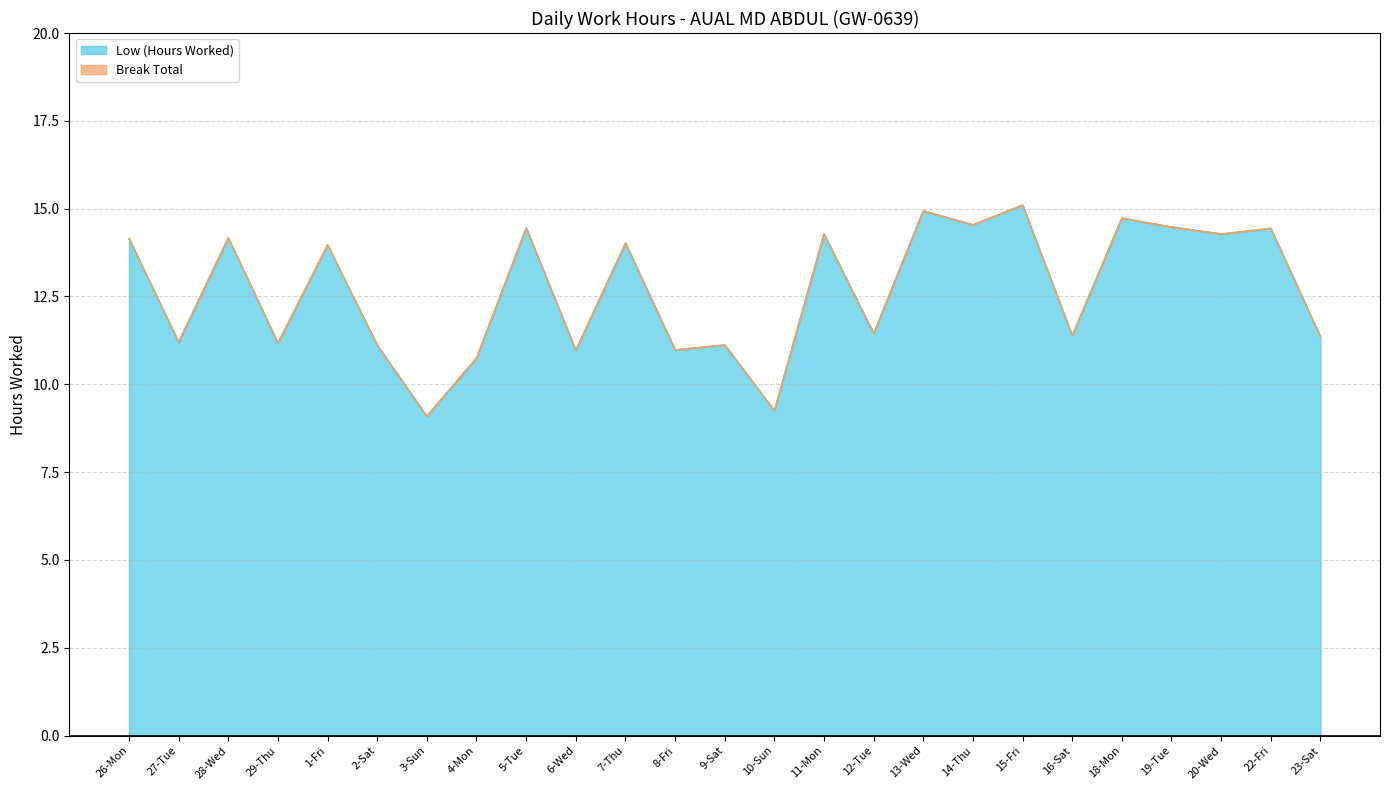

Reading left to right, what are all the values shown in this chart?

26-Mon=14.2	27-Tue=11.2	28-Wed=14.2	29-Thu=11.2	1-Fri=14.0	2-Sat=11.1	3-Sun=9.1	4-Mon=10.8	5-Tue=14.4	6-Wed=11.0	7-Thu=14.0	8-Fri=11.0	9-Sat=11.1	10-Sun=9.2	11-Mon=14.3	12-Tue=11.4	13-Wed=14.9	14-Thu=14.5	15-Fri=15.1	16-Sat=11.4	18-Mon=14.7	19-Tue=14.5	20-Wed=14.3	22-Fri=14.4	23-Sat=11.3